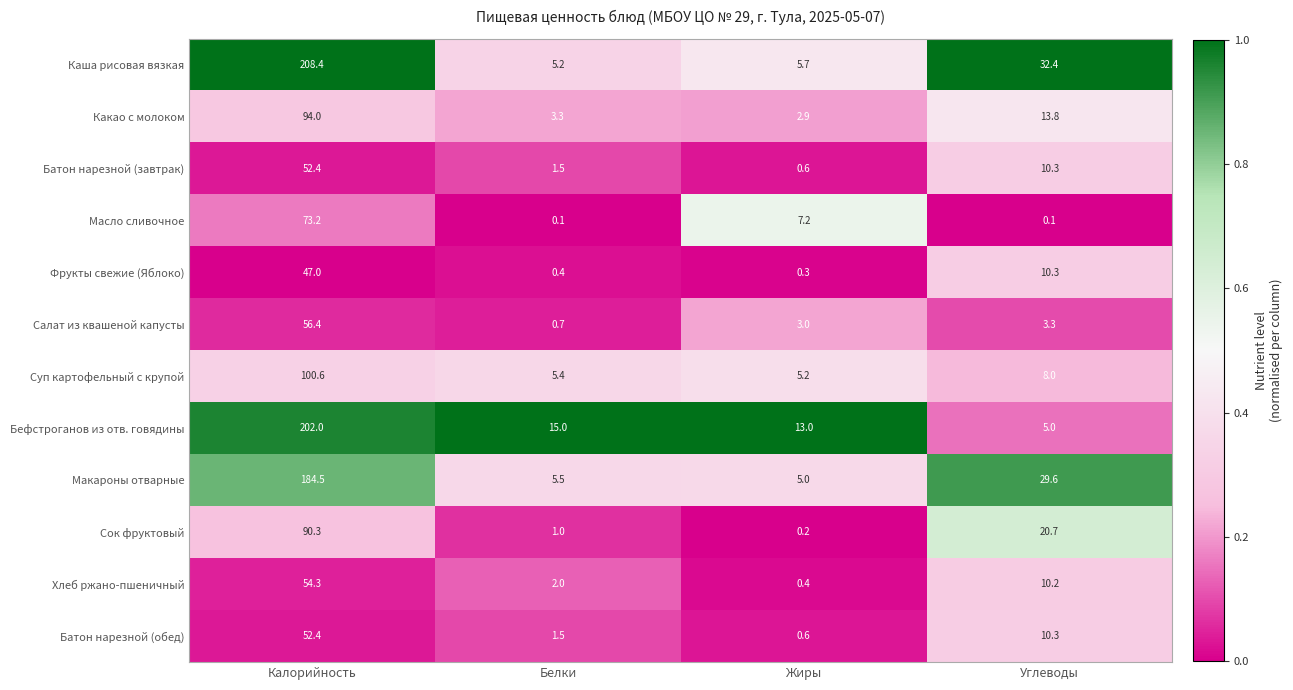

What is the difference between the second highest and second lowest values in the Салат из квашеной капусты series?

0.3